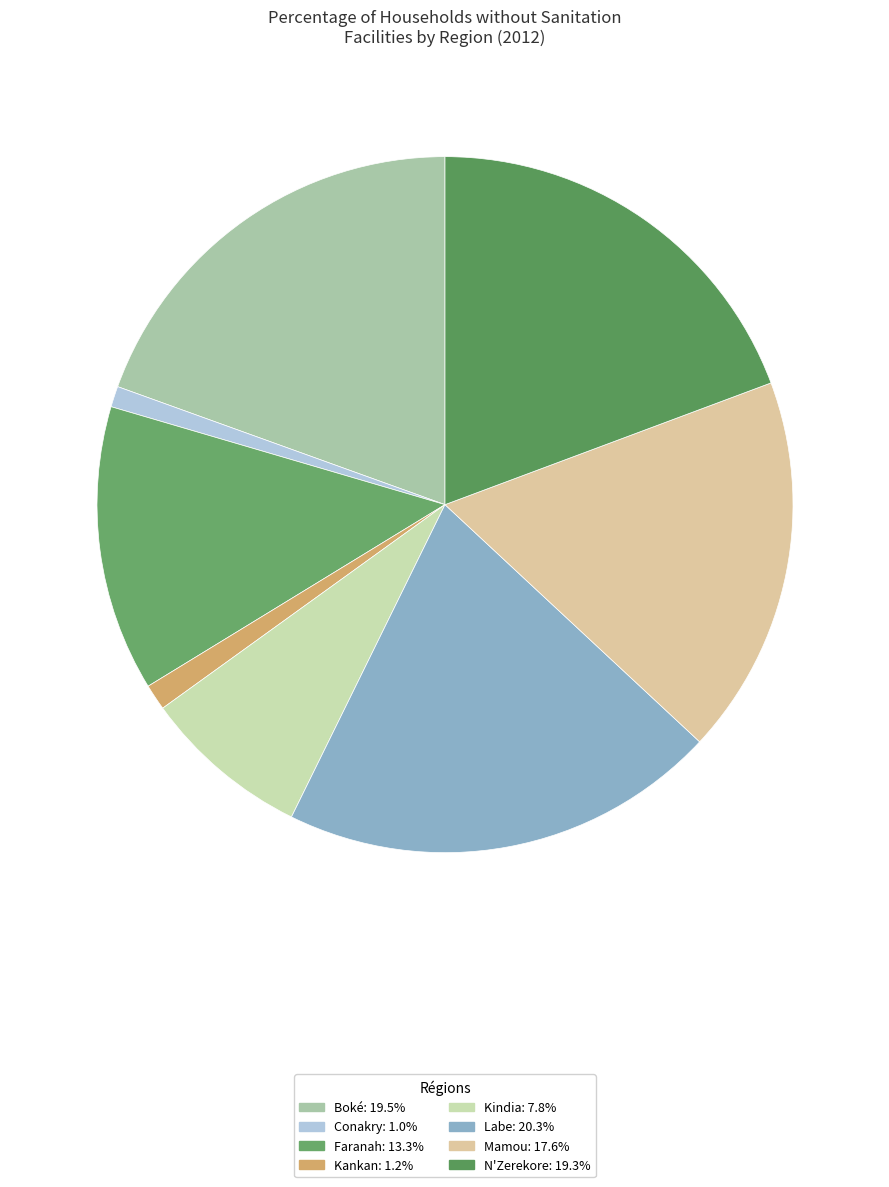

True or false: Kankan accounts for 1% of the total.

True